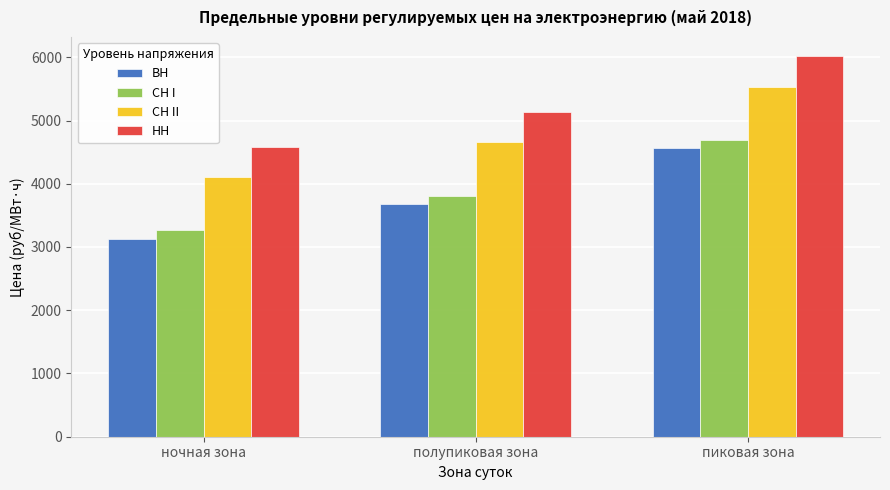

What is the smallest value displayed?

3134.2